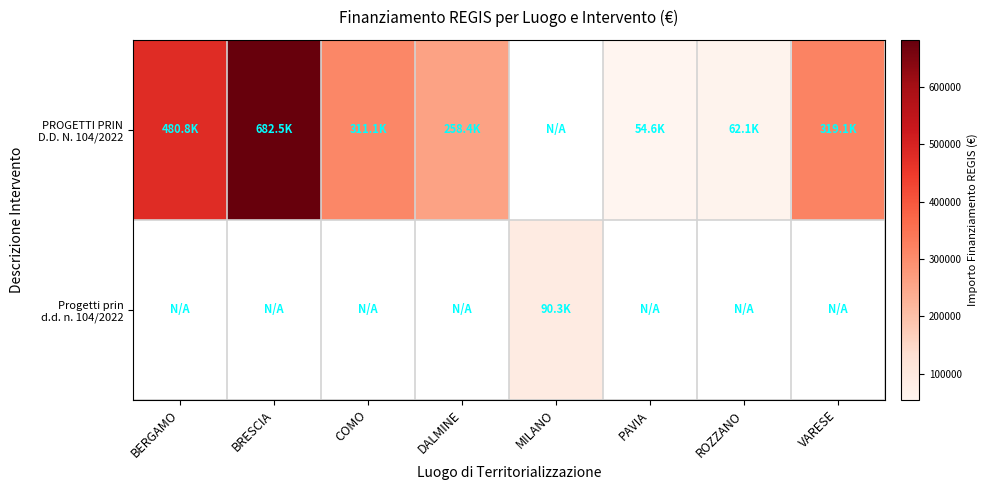

At DALMINE, list the series in order from smallest to largest.

PROGETTI PRIN D.D. N. 104/2022, Progetti prin d.d. n. 104/2022